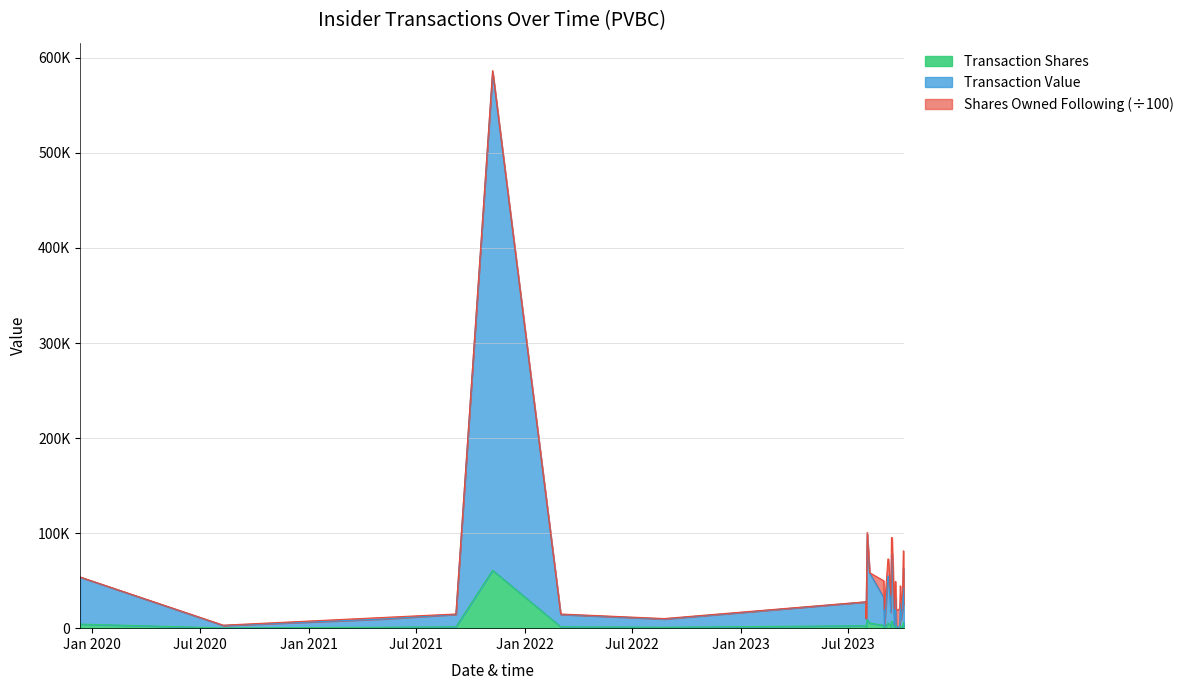

What is the maximum value shown in the chart?

585189